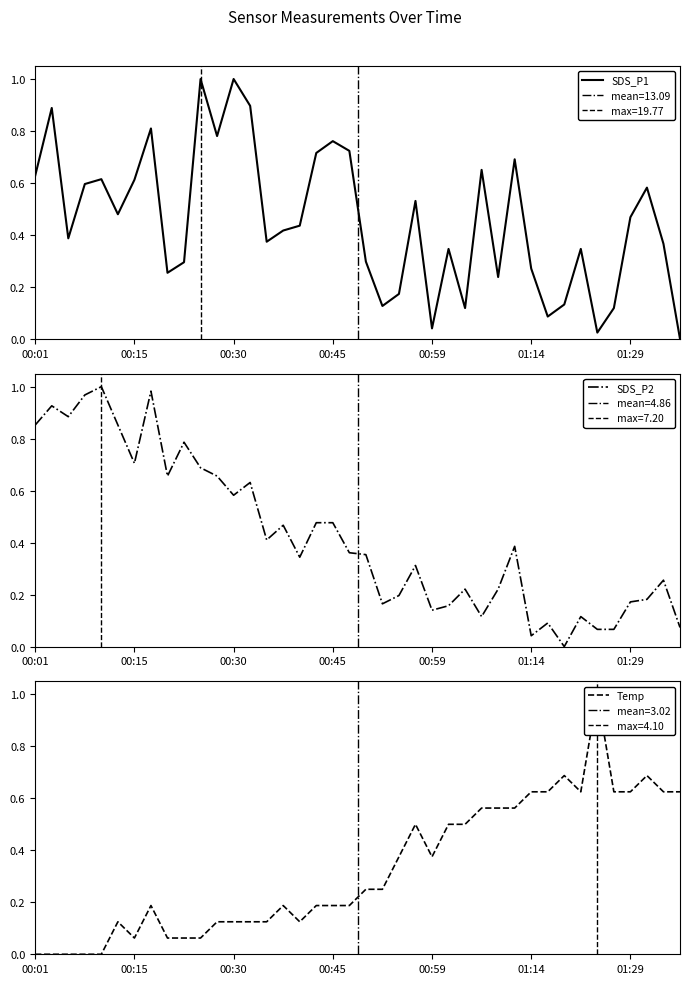

In Temp, how many points are lower than both neighbors (excluding endpoints)?

4